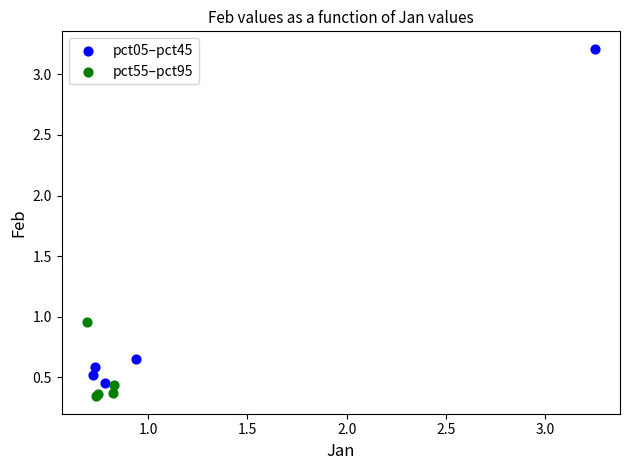

Which series reaches the maximum Y coordinate?

pct05–pct45